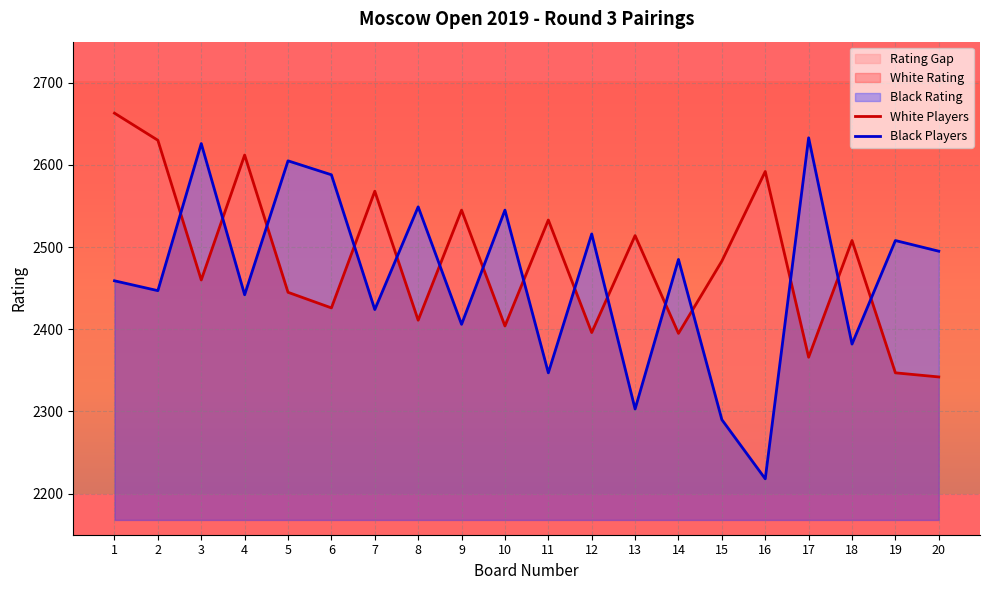

At 12, list the series in order from largest to smallest.

Black Players, White Players